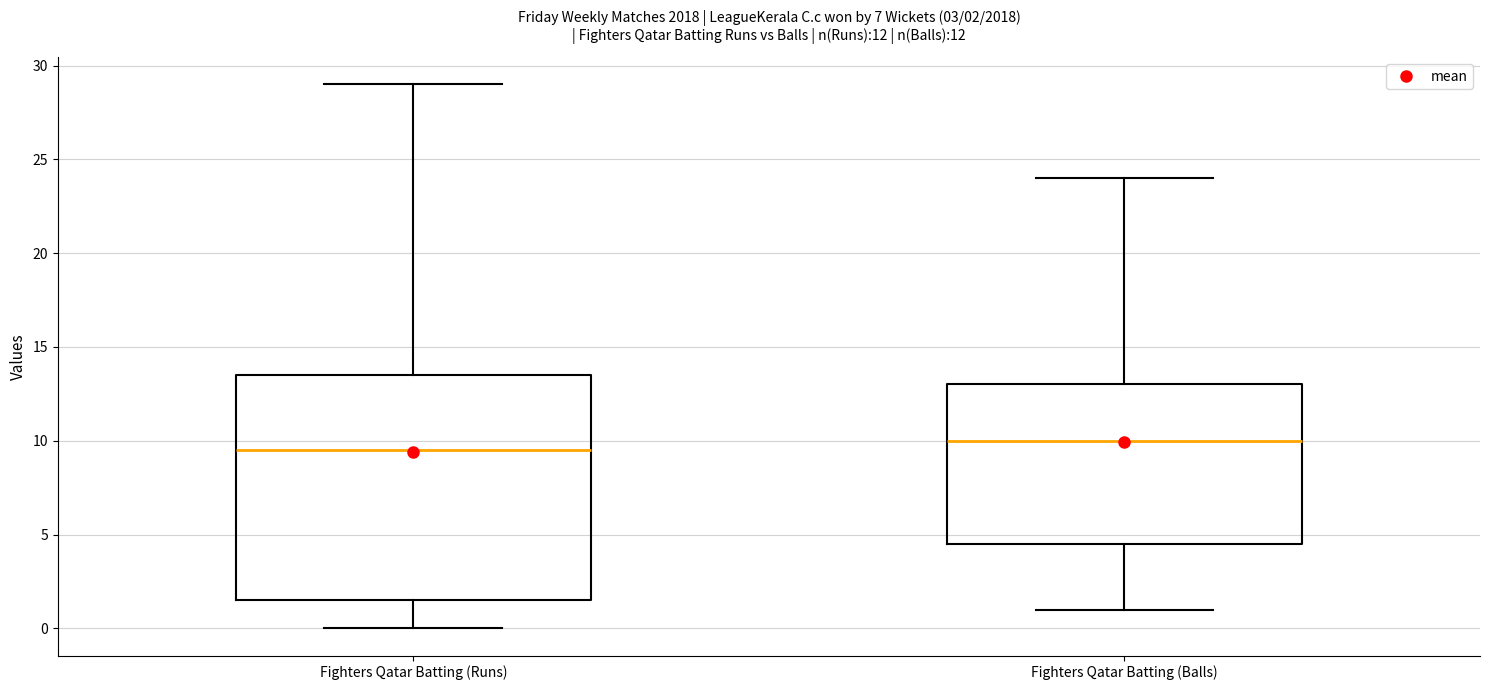

Which box is the tallest, from its lower edge to its upper edge?

Fighters Qatar Batting (Runs)